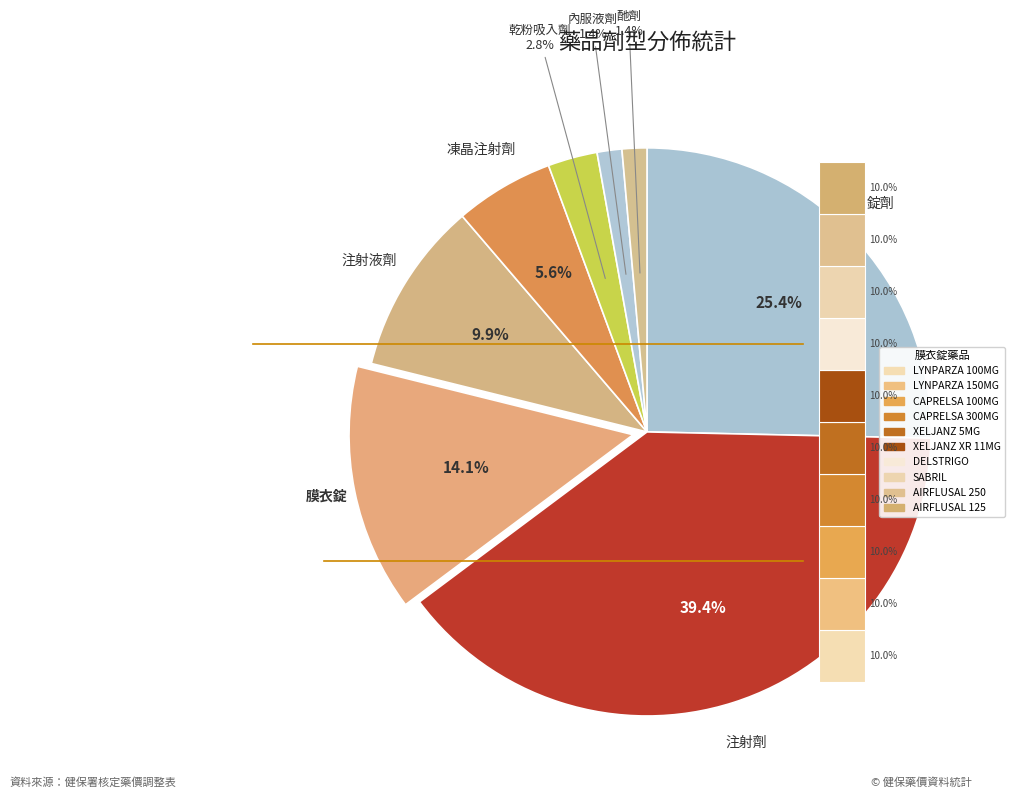

Which slice is the largest?

注射劑